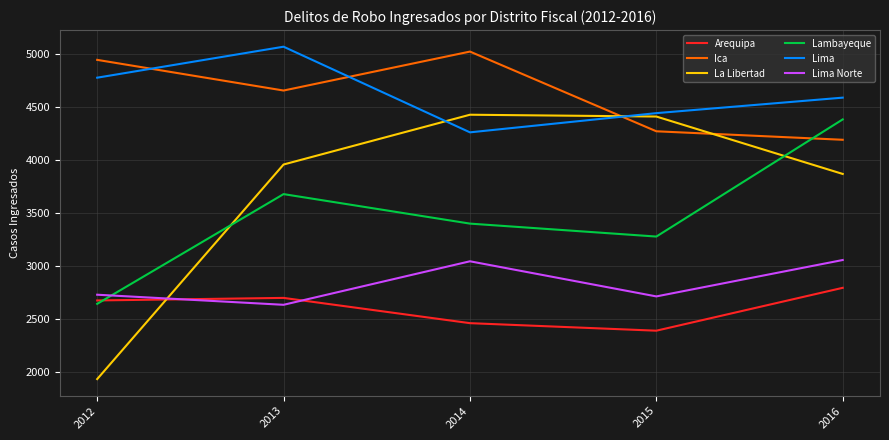

Where does the Ica series first go above 4654?

2012